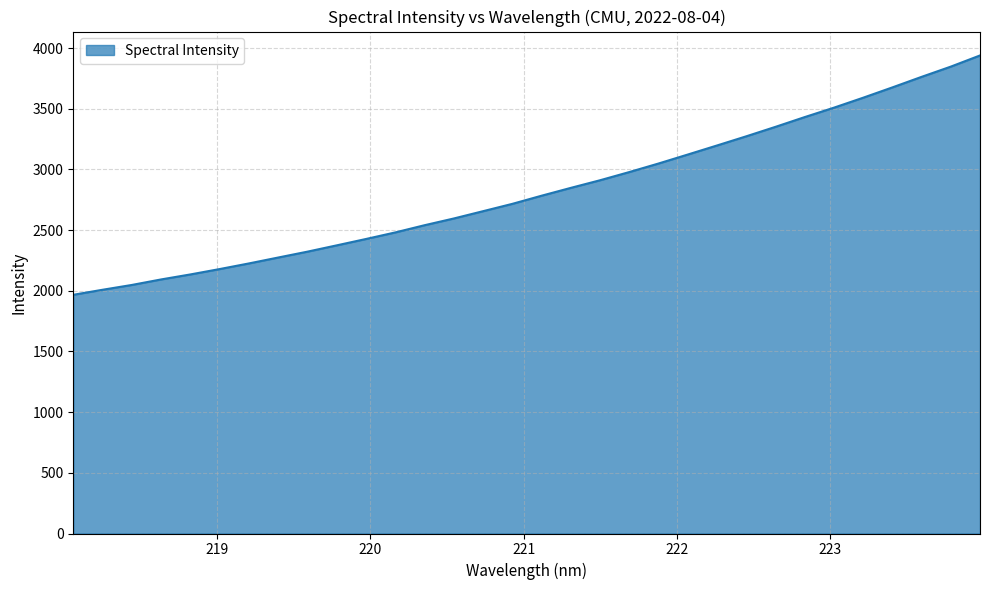

What is the minimum value shown in the chart?

1967.0